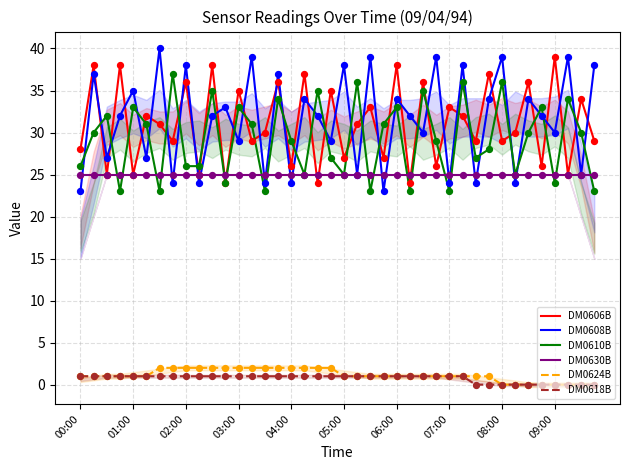

At which category is the sum across all series the highest?

15